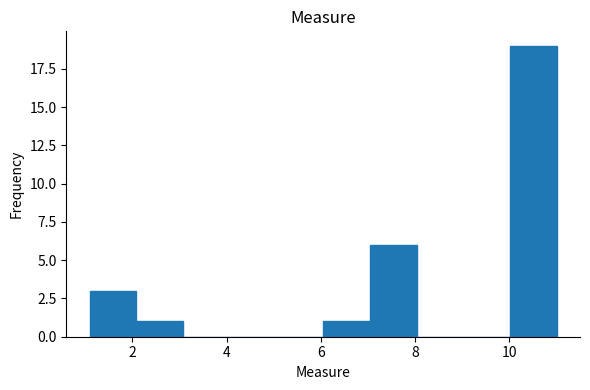

Reading left to right, list every bar in this chart as the range it spans on the x-axis followed by its height. Neither the bar edges nor the heights are printed on the chart, so give them approximately, as read against the axes.

1.2 to 2.0: 3
2.0 to 3.0: 1
3.0 to 4.0: 0
4.0 to 5.0: 0
5.0 to 6.0: 0
6.0 to 7.0: 1
7.0 to 8.0: 6
8.0 to 9.0: 0
9.0 to 10.0: 0
10.0 to 11.0: 19